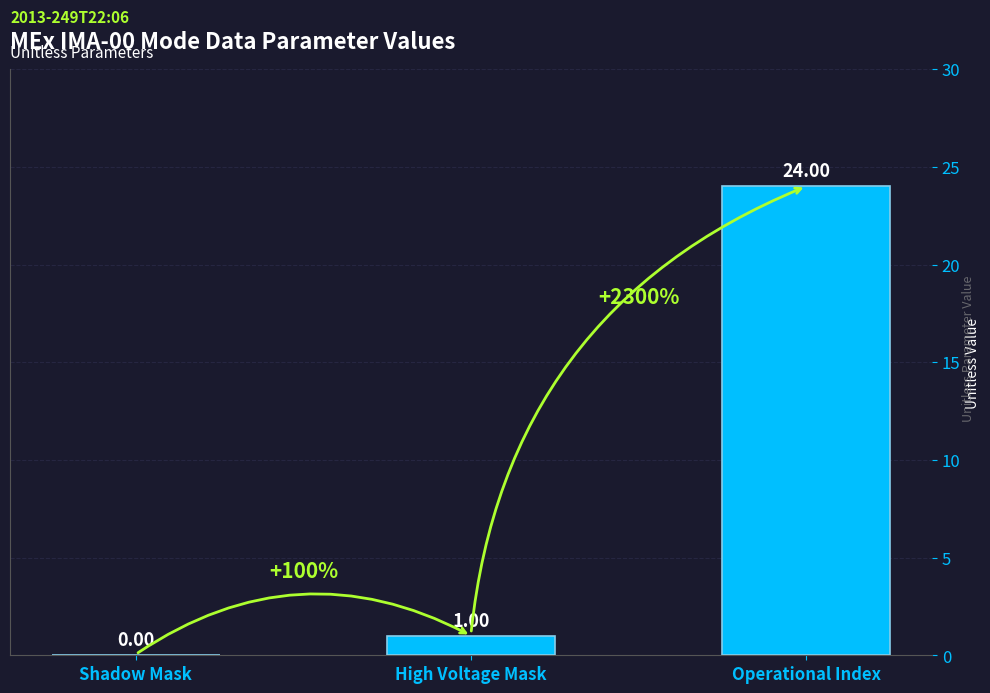

What is the change in value from Shadow Mask to High Voltage Mask?

+1